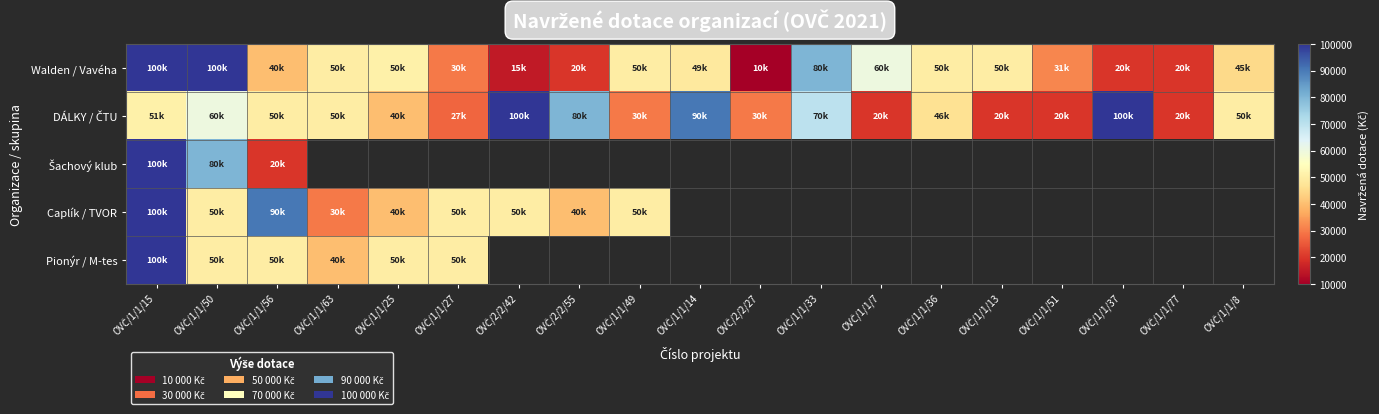

Which series changed the most between OVČ/1/1/14 and OVČ/1/1/13?

DÁLKY / ČTU